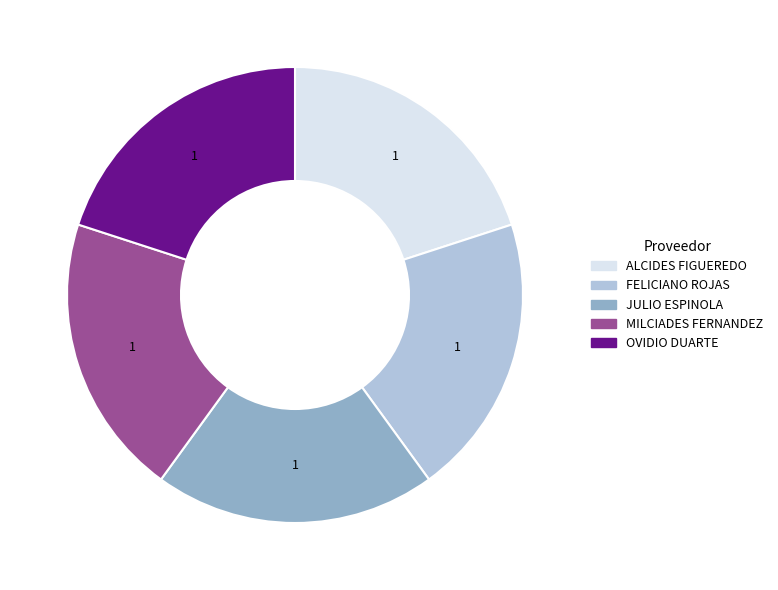

How many slices are in this pie chart?

5